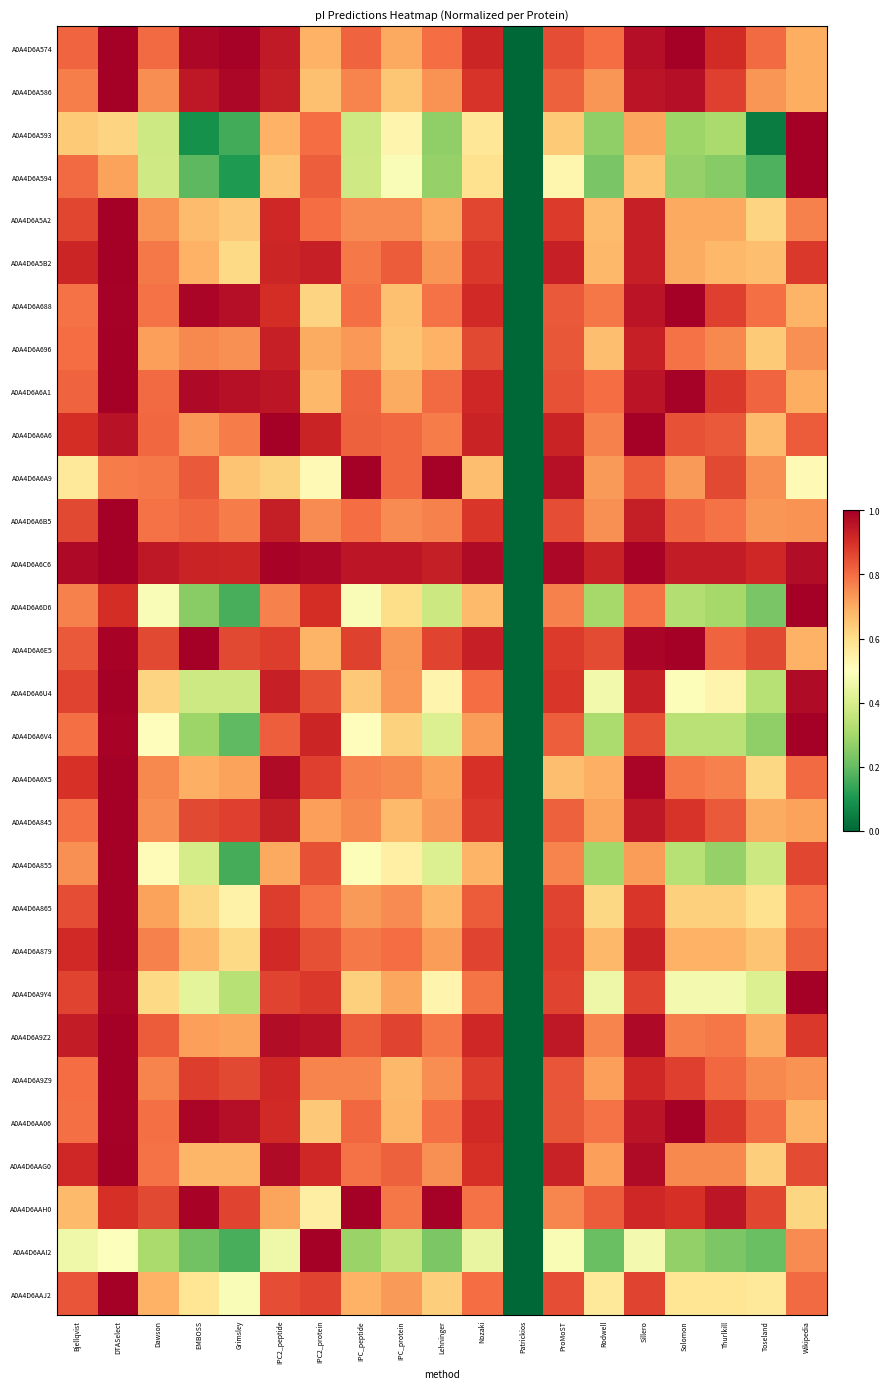

How many data points does each series have?

19